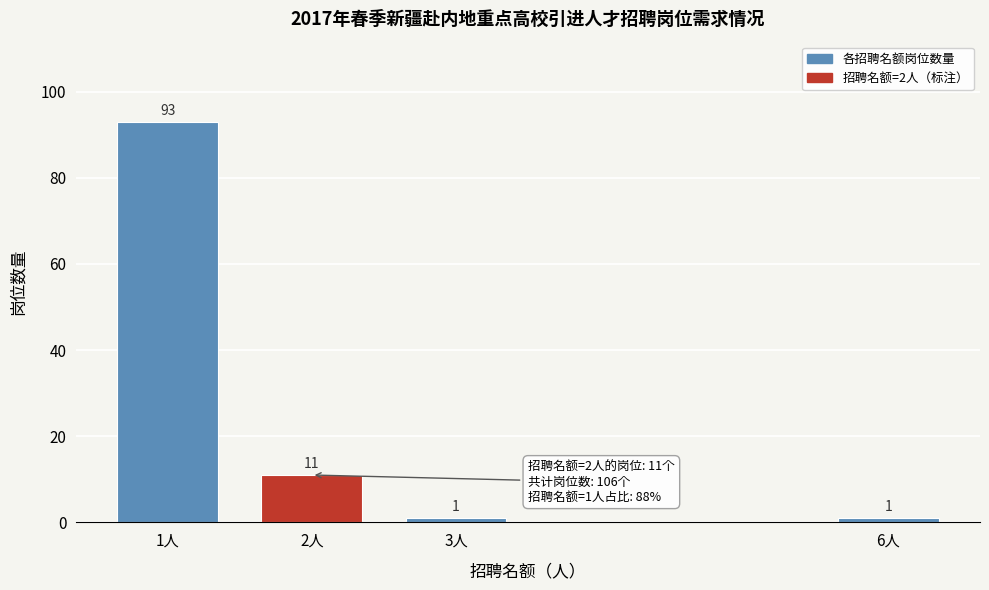

Reading left to right, what are all the values shown in this chart?

1人=93	2人=11	3人=1	6人=1